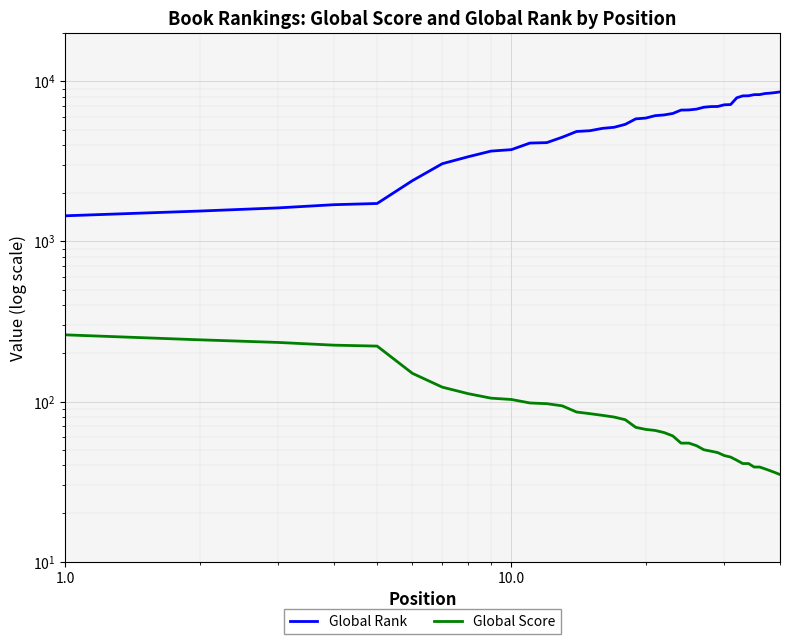

True or false: Global Rank and Global Score cross at least once.

False